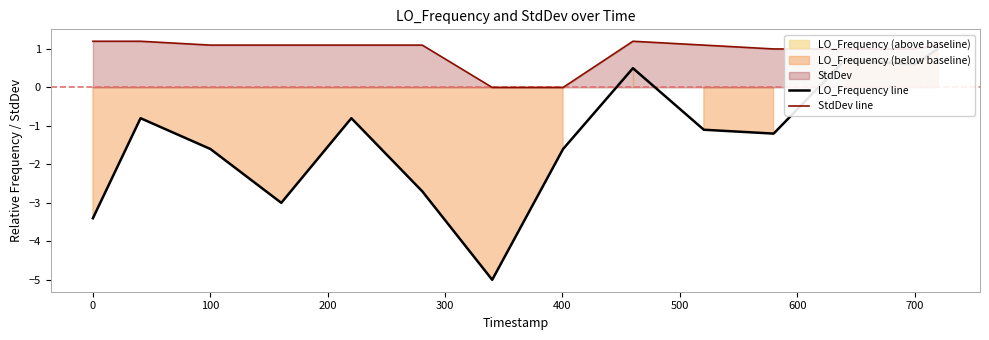

What is the highest value of the StdDev line series?

1.2